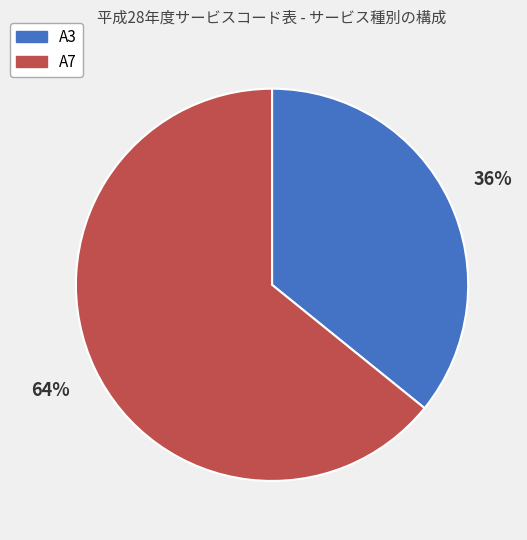

What percentage is the A7 slice, to the nearest percent?

64%